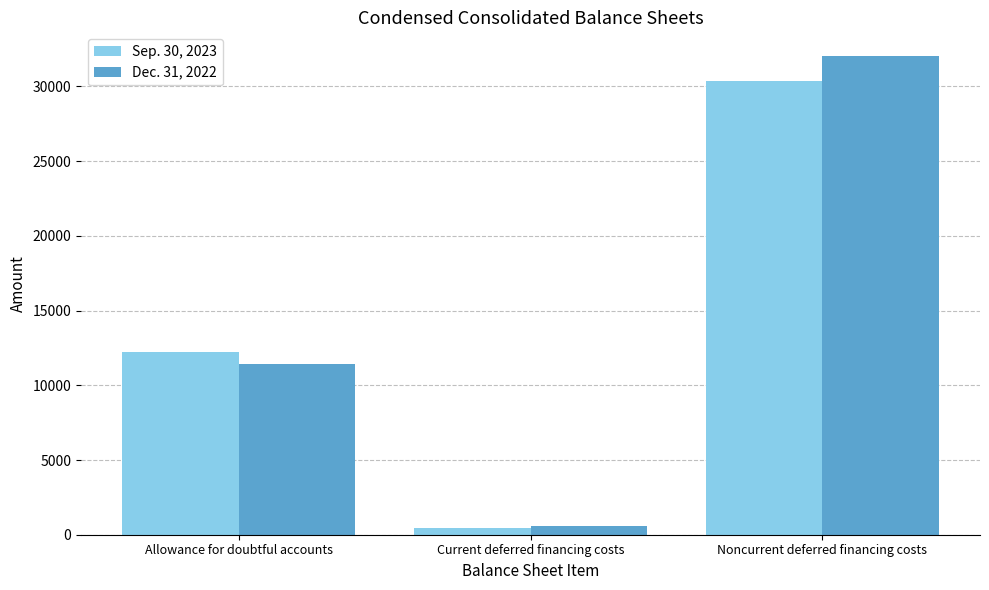

How many groups of bars are there?

3